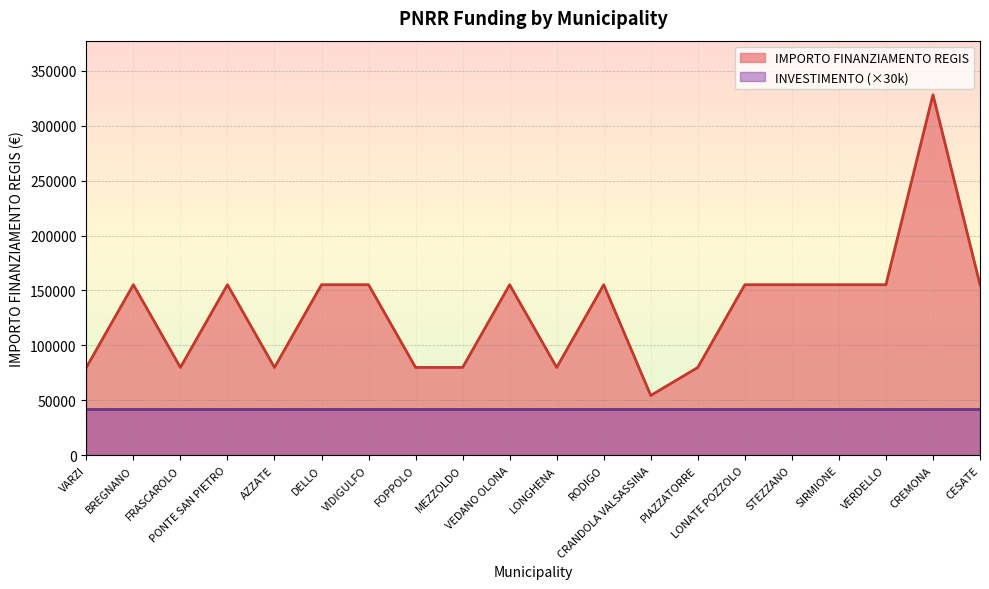

Approximately how many times larger is the value at FOPPOLO compared to VERDELLO?

0.5